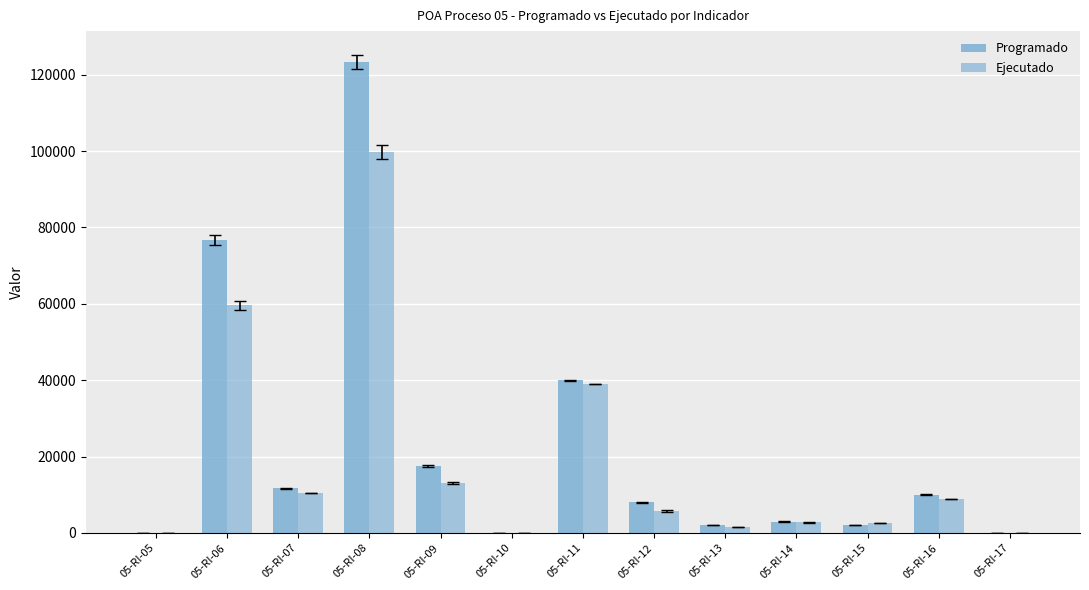

How many series are shown in this chart?

2